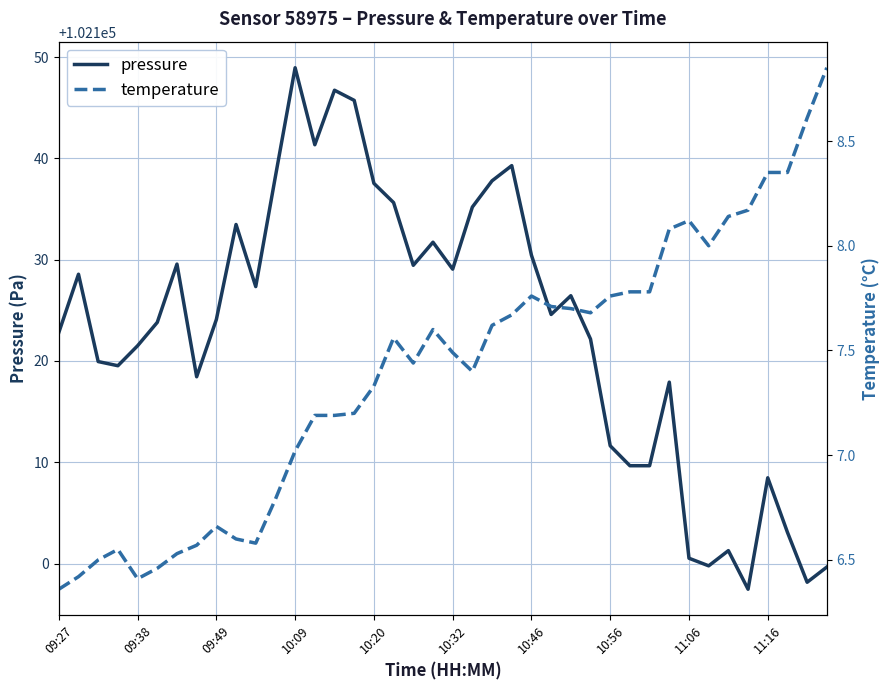

What is the value of the temperature point at the 21st from the left?

7.5